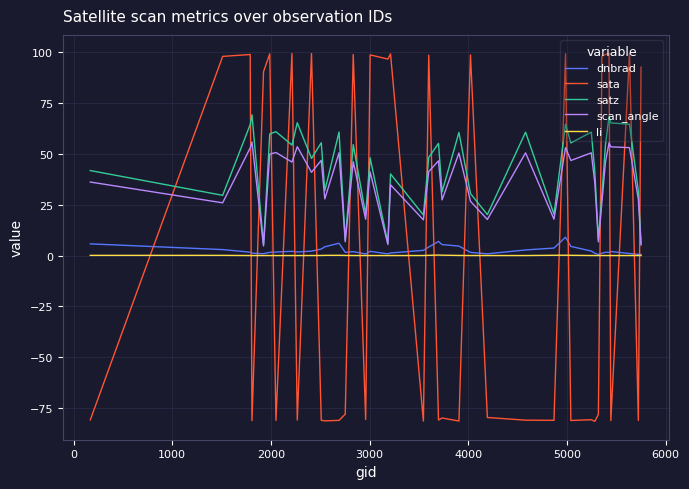

Rank the series by their maximum value, from highest to lowest.

sata, satz, scan_angle, dnbrad, li